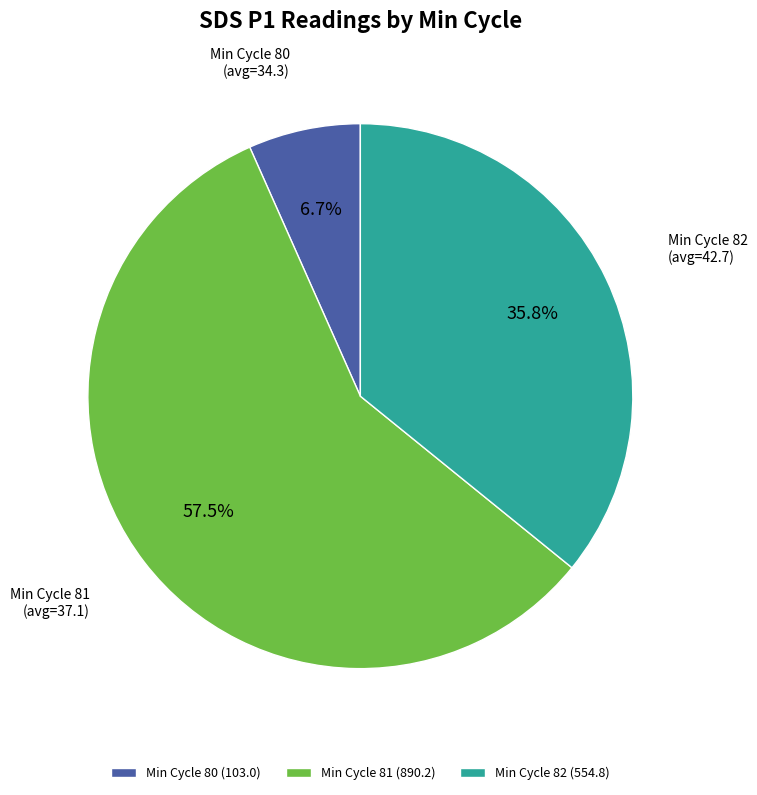

What is the smallest slice in the pie chart?

Min Cycle 80 (103.0)